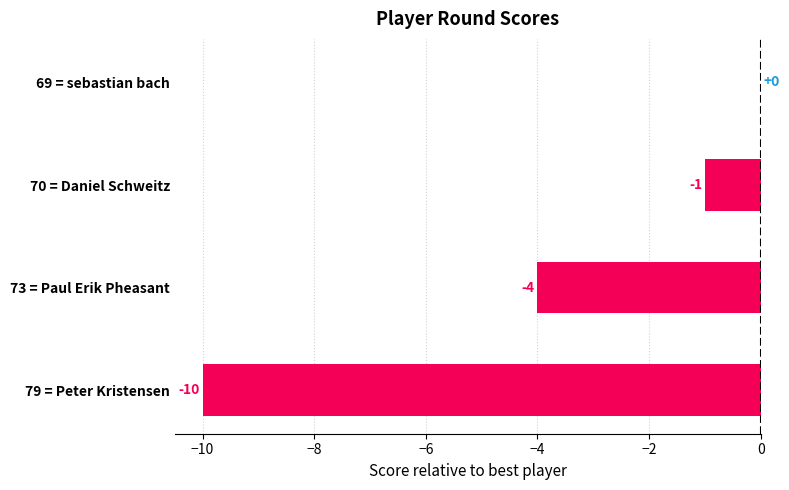

Are the bars horizontal?

Yes